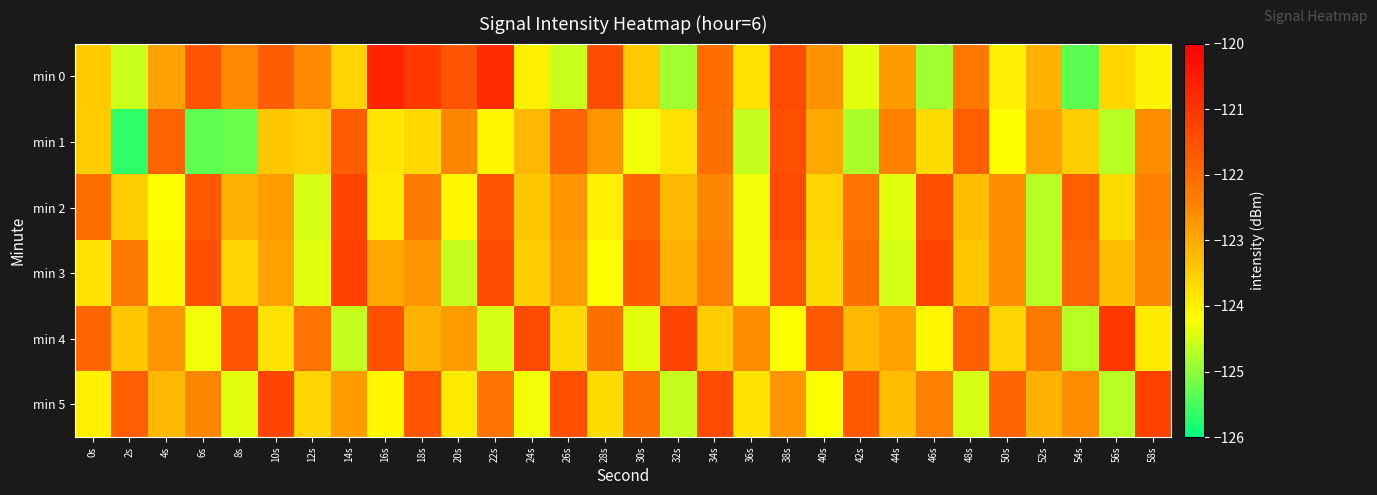

Reading right to left, list all the values displayed in this chart.

min 0: 58s=-124.0	56s=-123.6	54s=-125.4	52s=-123.1	50s=-124.0	48s=-122.3	46s=-124.9	44s=-122.8	42s=-124.4	40s=-122.7	38s=-121.4	36s=-123.8	34s=-122.0	32s=-124.9	30s=-123.4	28s=-121.5	26s=-124.6	24s=-124.0	22s=-120.8	20s=-121.6	18s=-121.1	16s=-120.7	14s=-123.6	12s=-122.5	10s=-121.8	8s=-122.5	6s=-121.6	4s=-122.9	2s=-124.6	0s=-123.5
min 1: 58s=-122.6	56s=-124.7	54s=-123.5	52s=-122.9	50s=-124.2	48s=-121.8	46s=-123.7	44s=-122.4	42s=-124.8	40s=-123.0	38s=-121.5	36s=-124.6	34s=-122.1	32s=-123.8	30s=-124.3	28s=-122.7	26s=-121.9	24s=-123.2	22s=-124.1	20s=-122.5	18s=-123.7	16s=-123.8	14s=-121.7	12s=-123.5	10s=-123.4	8s=-125.3	6s=-125.3	4s=-121.9	2s=-125.7	0s=-123.5
min 2: 58s=-122.4	56s=-123.7	54s=-121.8	52s=-124.7	50s=-122.6	48s=-123.3	46s=-121.5	44s=-124.4	42s=-122.2	40s=-123.6	38s=-121.4	36s=-124.3	34s=-122.5	32s=-123.2	30s=-121.9	28s=-124.0	26s=-122.7	24s=-123.4	22s=-121.6	20s=-124.1	18s=-122.3	16s=-123.9	14s=-121.3	12s=-124.5	10s=-122.8	8s=-123.1	6s=-121.7	4s=-124.2	2s=-123.5	0s=-122.1
min 3: 58s=-122.5	56s=-123.3	54s=-121.9	52s=-124.7	50s=-122.6	48s=-123.4	46s=-121.3	44s=-124.5	42s=-122.1	40s=-123.7	38s=-121.6	36s=-124.3	34s=-122.4	32s=-123.1	30s=-121.7	28s=-124.2	26s=-122.8	24s=-123.5	22s=-121.4	20s=-124.6	18s=-122.7	16s=-123.0	14s=-121.2	12s=-124.4	10s=-122.9	8s=-123.6	6s=-121.5	4s=-124.1	2s=-122.3	0s=-123.8
min 4: 58s=-123.9	56s=-121.1	54s=-124.7	52s=-122.3	50s=-123.6	48s=-121.8	46s=-124.1	44s=-122.9	42s=-123.2	40s=-121.7	38s=-124.2	36s=-122.6	34s=-123.5	32s=-121.3	30s=-124.4	28s=-122.1	26s=-123.7	24s=-121.4	22s=-124.5	20s=-122.8	18s=-123.1	16s=-121.5	14s=-124.6	12s=-122.2	10s=-123.8	8s=-121.6	6s=-124.3	4s=-122.7	2s=-123.4	0s=-121.9
min 5: 58s=-121.2	56s=-124.7	54s=-122.6	52s=-123.1	50s=-121.9	48s=-124.5	46s=-122.4	44s=-123.3	42s=-121.7	40s=-124.2	38s=-122.7	36s=-123.8	34s=-121.4	32s=-124.6	30s=-122.1	28s=-123.7	26s=-121.5	24s=-124.3	22s=-122.2	20s=-123.9	18s=-121.6	16s=-124.1	14s=-122.8	12s=-123.6	10s=-121.3	8s=-124.4	6s=-122.5	4s=-123.2	2s=-121.8	0s=-124.0